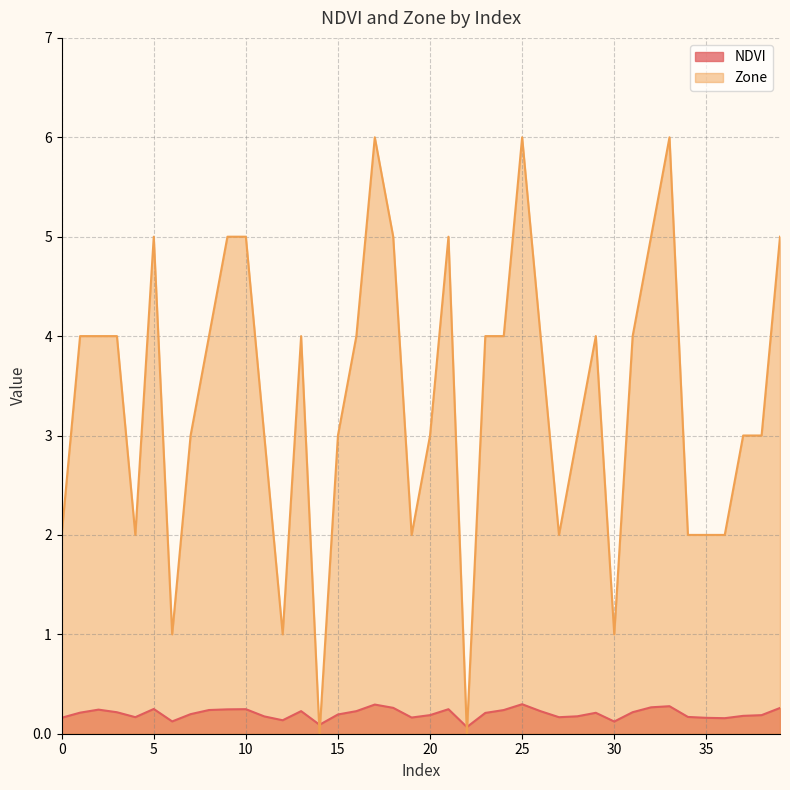

What is the difference between the maximum and minimum values in the NDVI series?

0.2